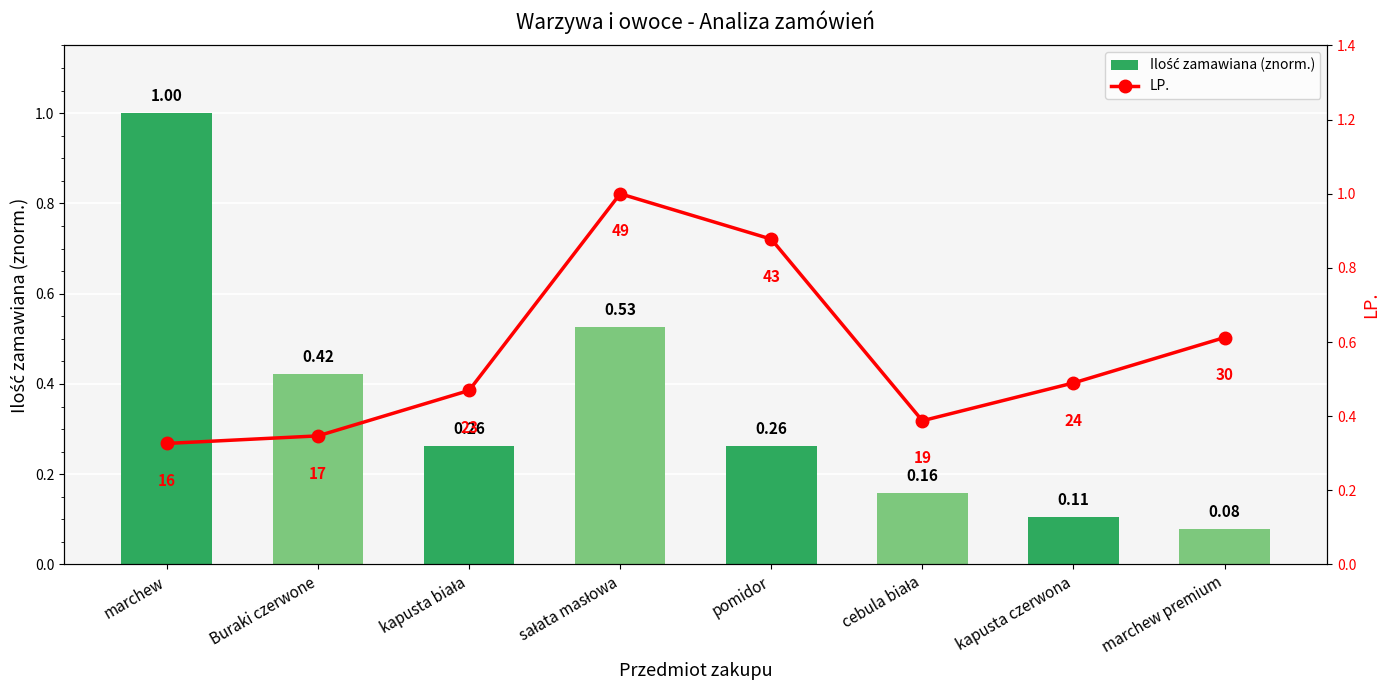

The value of Ilość zamawiana (znorm.) at cebula biała is 0.2. True or false?

True